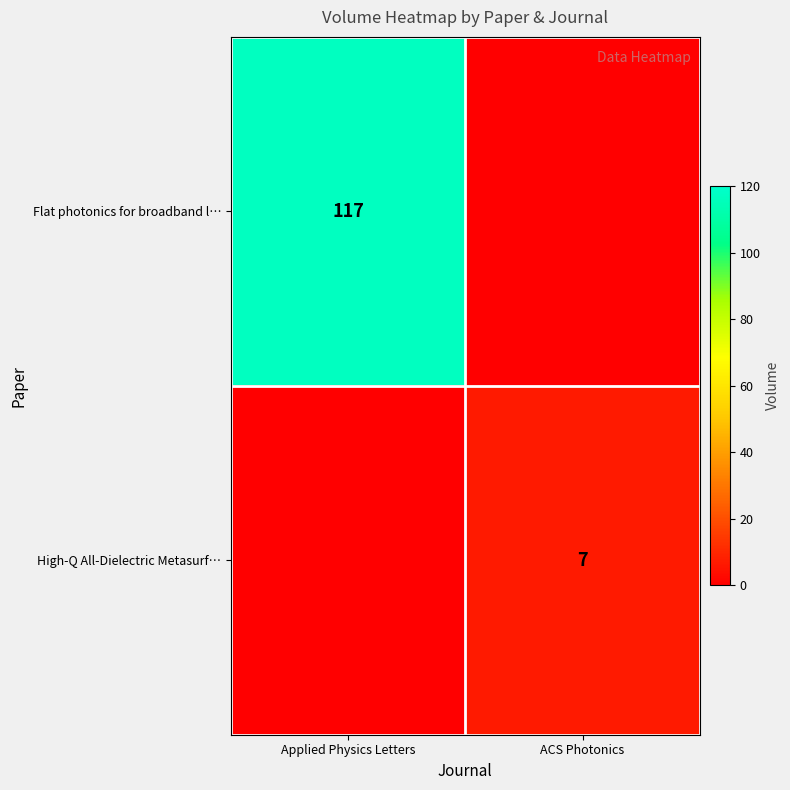

Which series has the largest range (max minus min)?

row_0